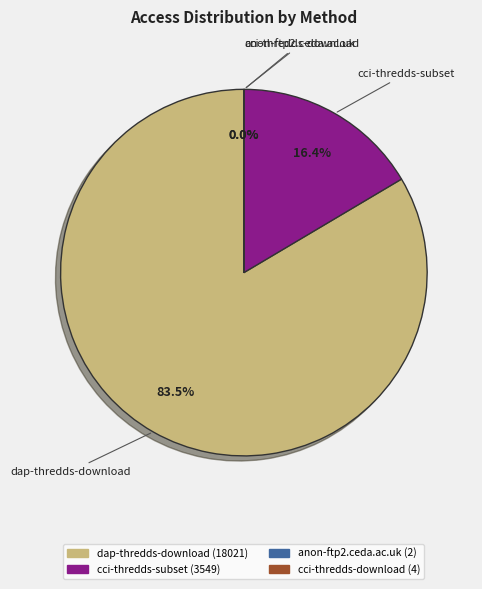

Is there a majority slice in this chart?

Yes